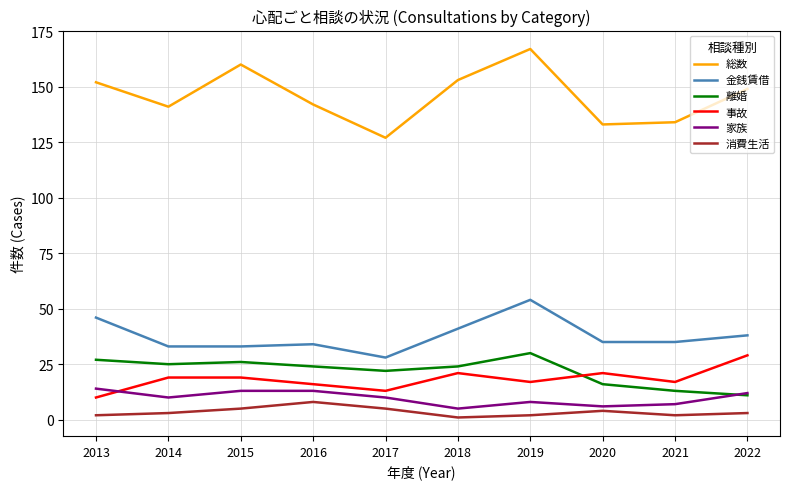

Is it true that 消費生活 equals 3 at 2022?

True